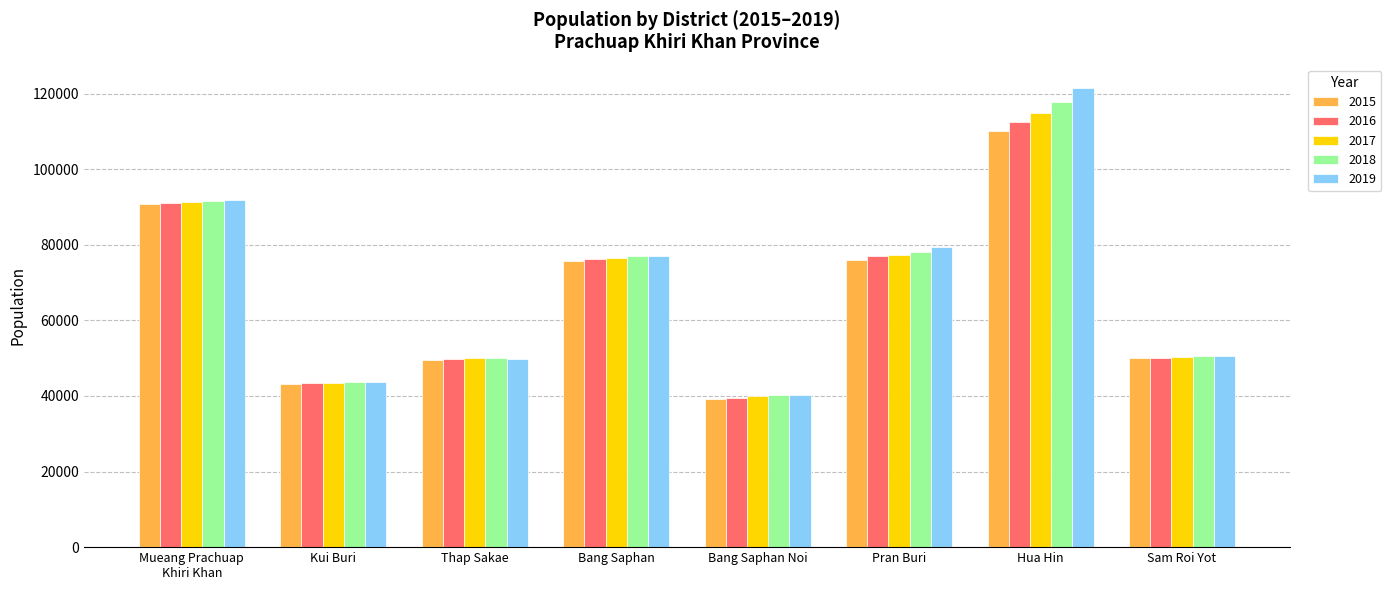

How many categories are shown in the chart?

8